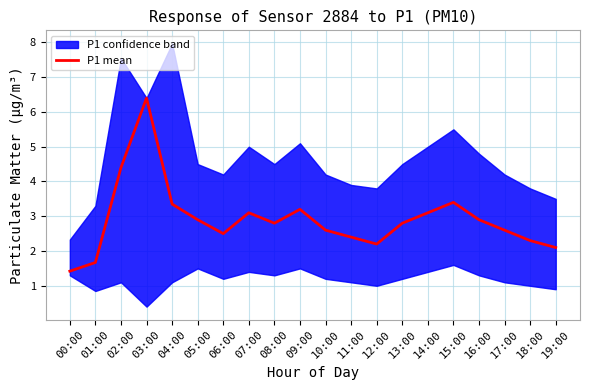

How many data points does each series have?

20